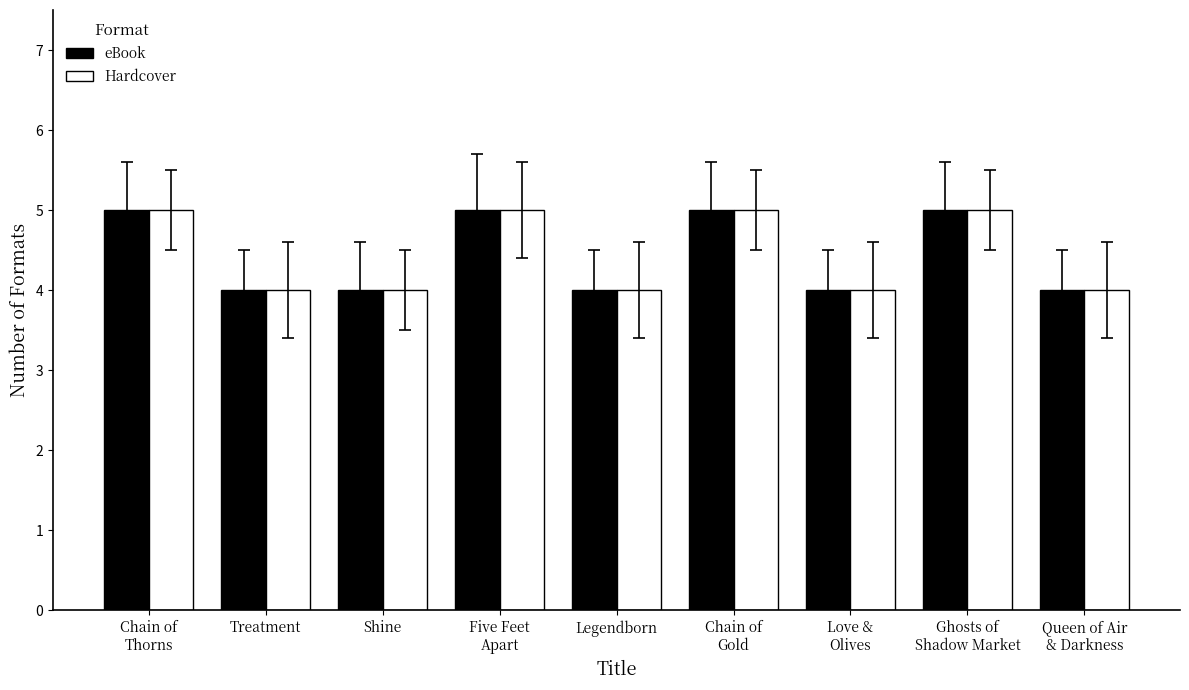

Reading left to right, extract all data points from this chart.

eBook: Chain of
Thorns=5	Treatment=4	Shine=4	Five Feet
Apart=5	Legendborn=4	Chain of
Gold=5	Love &
Olives=4	Ghosts of
Shadow Market=5	Queen of Air
& Darkness=4
Hardcover: Chain of
Thorns=5	Treatment=4	Shine=4	Five Feet
Apart=5	Legendborn=4	Chain of
Gold=5	Love &
Olives=4	Ghosts of
Shadow Market=5	Queen of Air
& Darkness=4